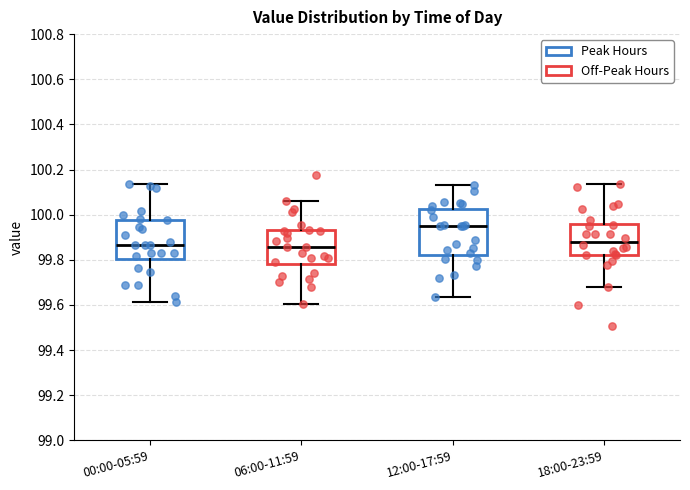

Reading left to right, read every box against the y-axis: the position of its median line, the range the box covers, and the ends of its whiskers. The values are not printed on the chart, so give them approximately, as read against the axis.

00:00-05:59: median 99.86, box 99.80 to 99.98, whiskers 99.62 to 100.14
06:00-11:59: median 99.86, box 99.78 to 99.92, whiskers 99.60 to 100.06
12:00-17:59: median 99.94, box 99.82 to 100.02, whiskers 99.64 to 100.14
18:00-23:59: median 99.88, box 99.82 to 99.96, whiskers 99.68 to 100.14